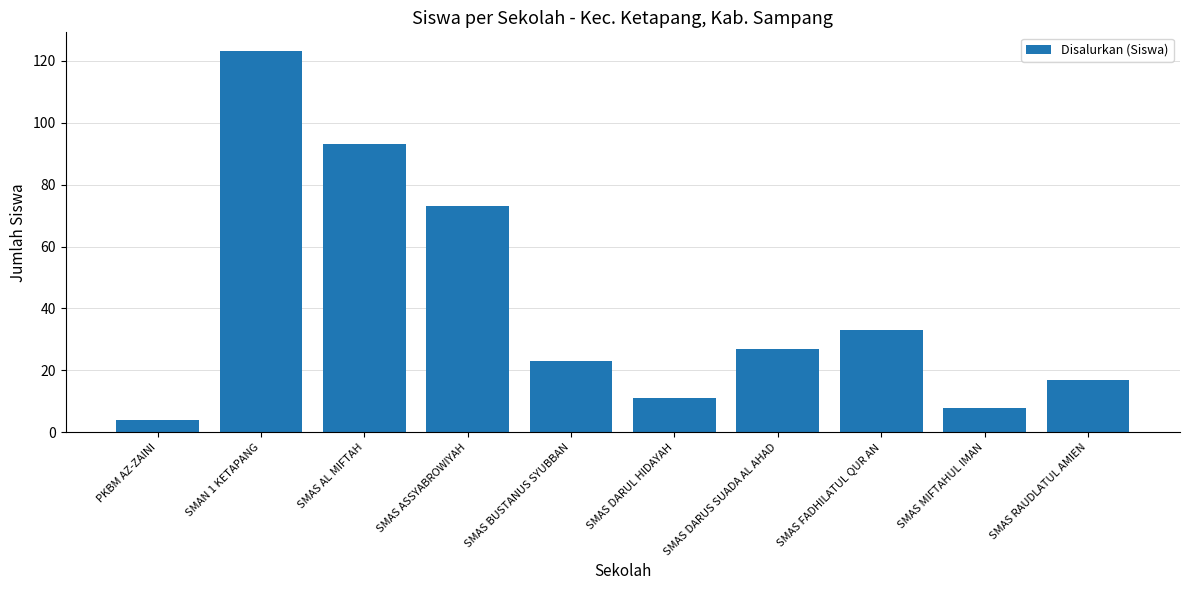

The chart shows a value of 42 at SMAS ASSYABROWIYAH. True or false?

False